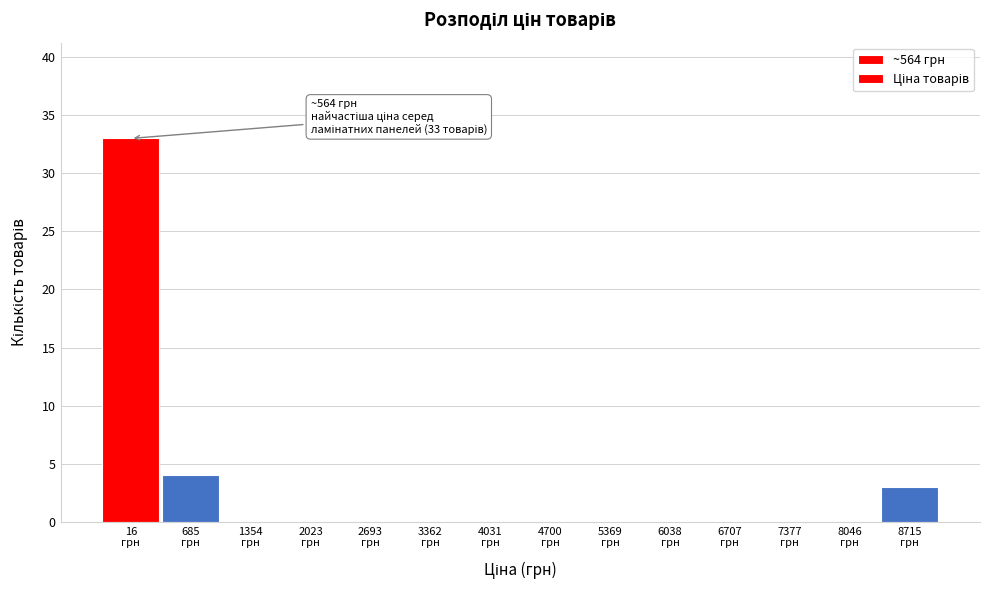

How many series are shown in this chart?

1